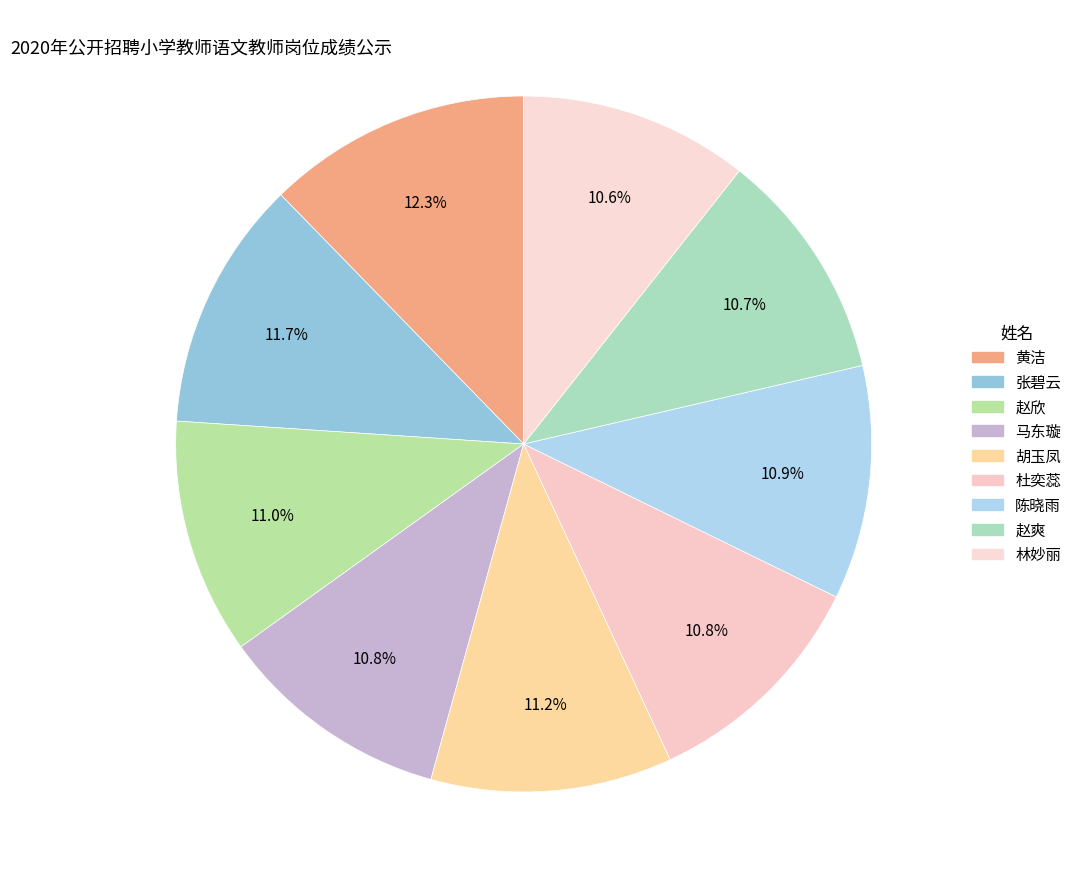

How much of the chart is everything except 林妙丽?

89.4%